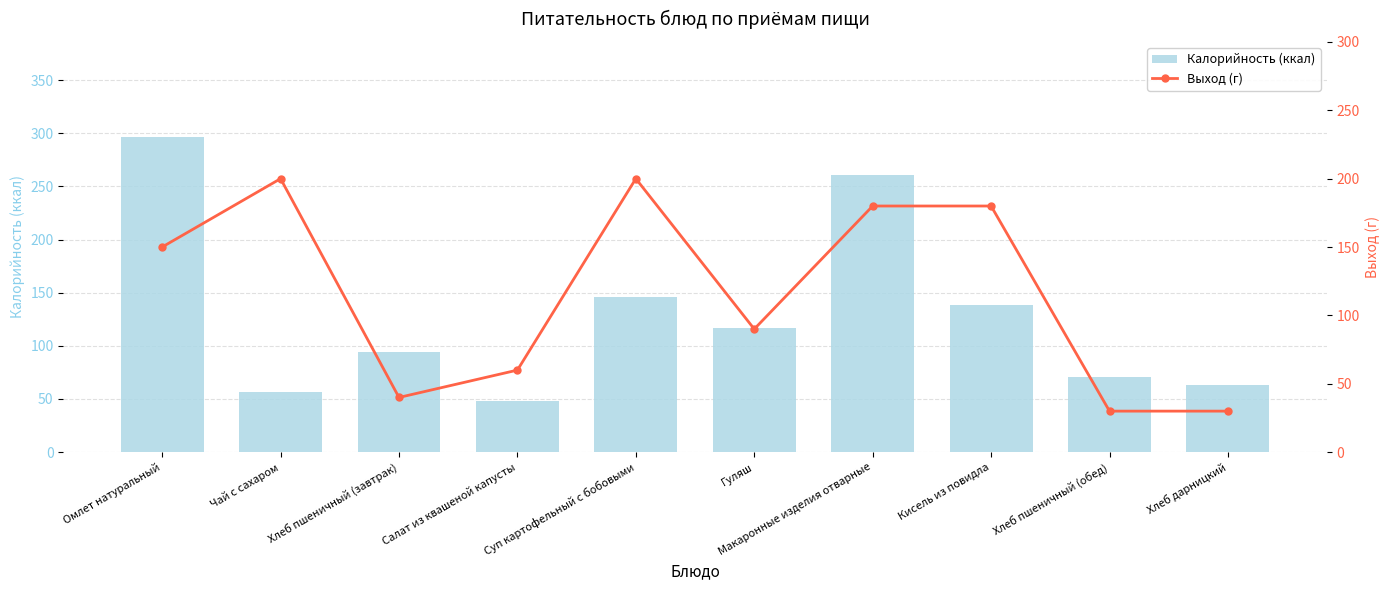

What is the minimum value for Калорийность (ккал)?

47.8